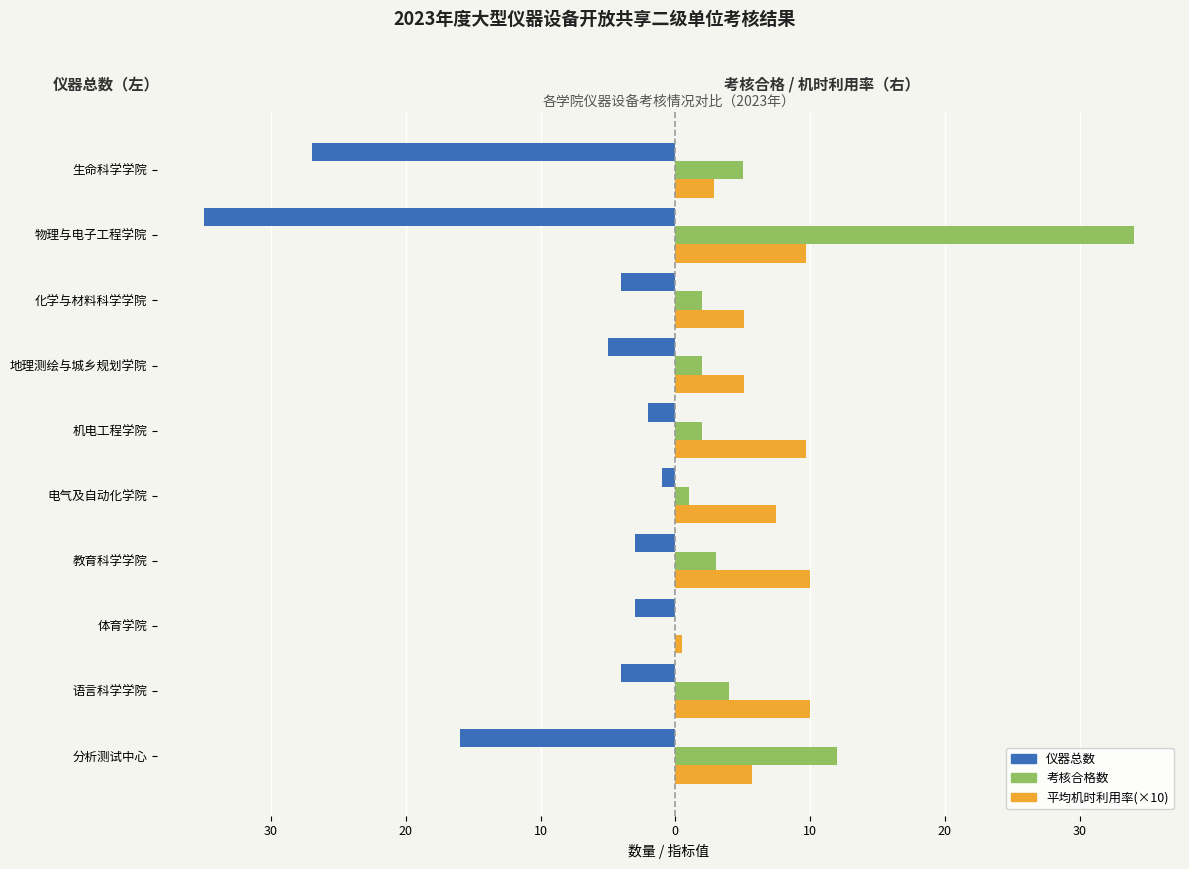

What is the greatest value displayed?

34.0